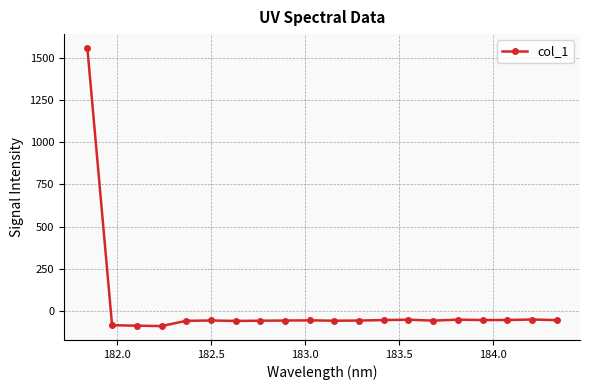

Is this an area chart (filled region under the line)?

No